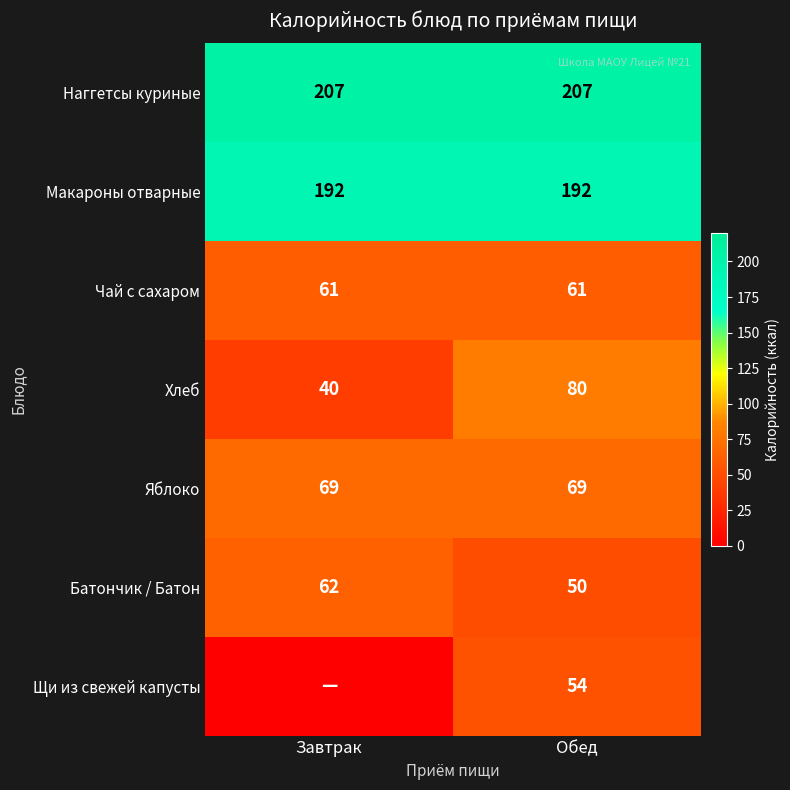

What is the spread (max minus min) of values at Обед?

157